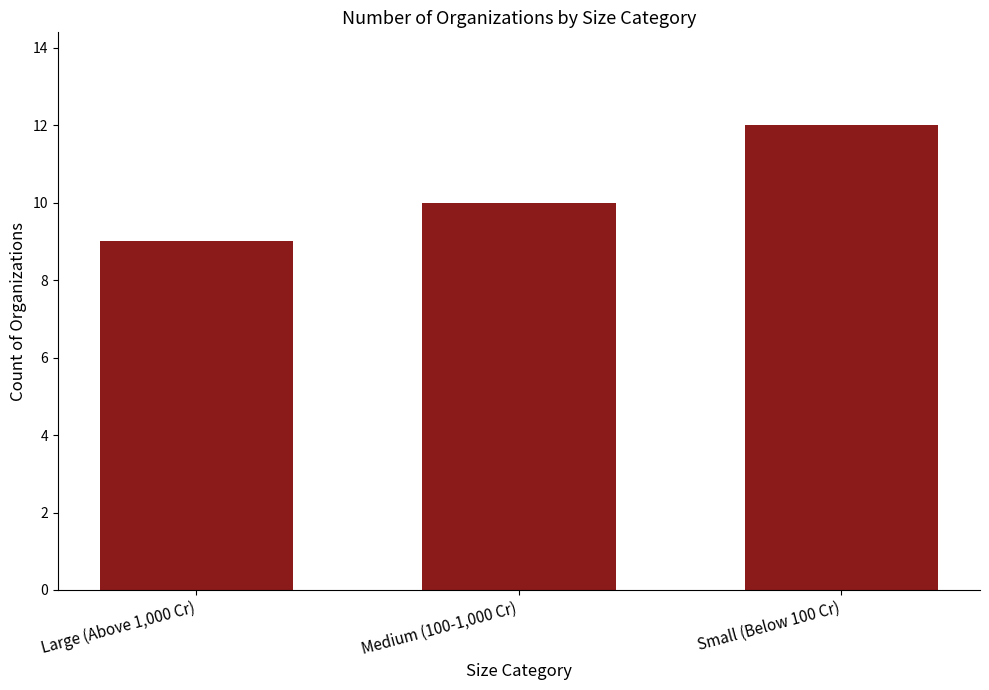

What position from the right is Medium (100-1,000 Cr)?

2